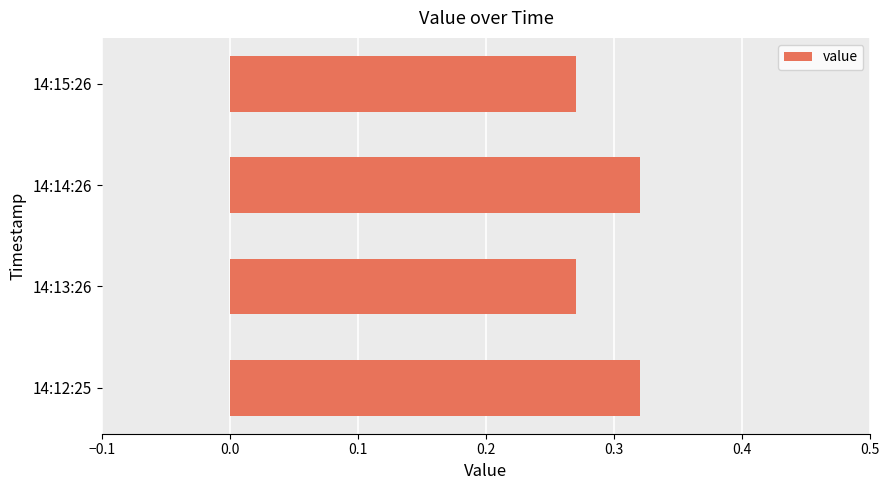

The chart shows a value of 0.1 at 14:12:25. True or false?

False